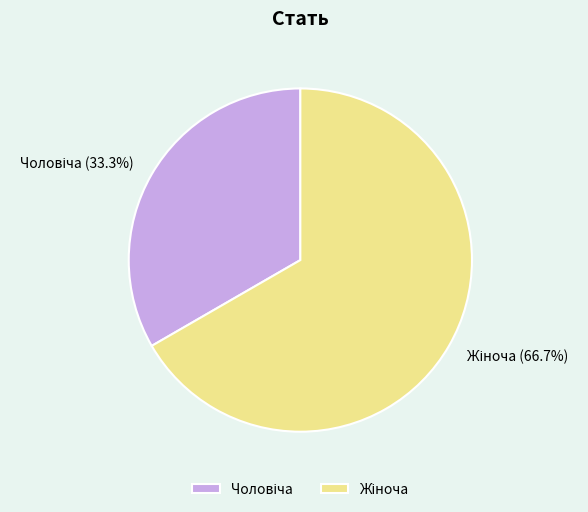

How many slices are in this pie chart?

2